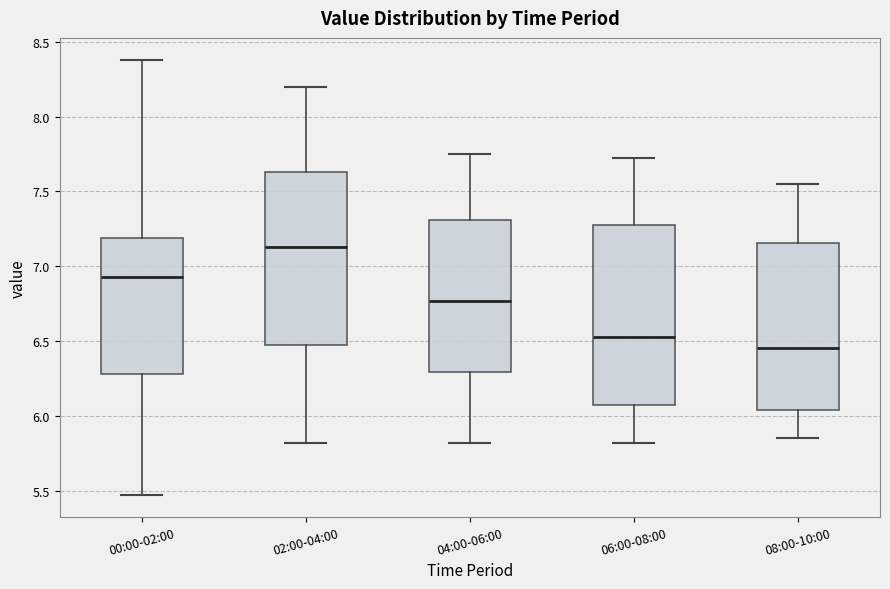

Reading left to right, read every box against the y-axis: the position of its median line, the range the box covers, and the ends of its whiskers. The values are not printed on the chart, so give them approximately, as read against the axis.

00:00-02:00: median 6.95, box 6.30 to 7.20, whiskers 5.45 to 8.40
02:00-04:00: median 7.15, box 6.50 to 7.65, whiskers 5.80 to 8.20
04:00-06:00: median 6.75, box 6.30 to 7.30, whiskers 5.80 to 7.75
06:00-08:00: median 6.55, box 6.05 to 7.30, whiskers 5.80 to 7.70
08:00-10:00: median 6.45, box 6.05 to 7.15, whiskers 5.85 to 7.55